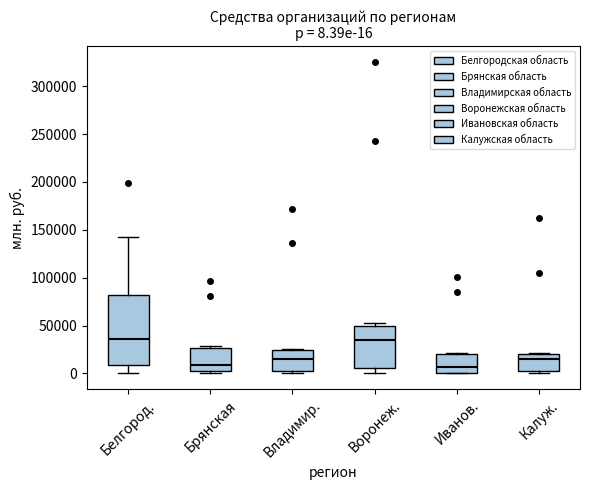

Which box is the tallest, from its lower edge to its upper edge?

Белгород.